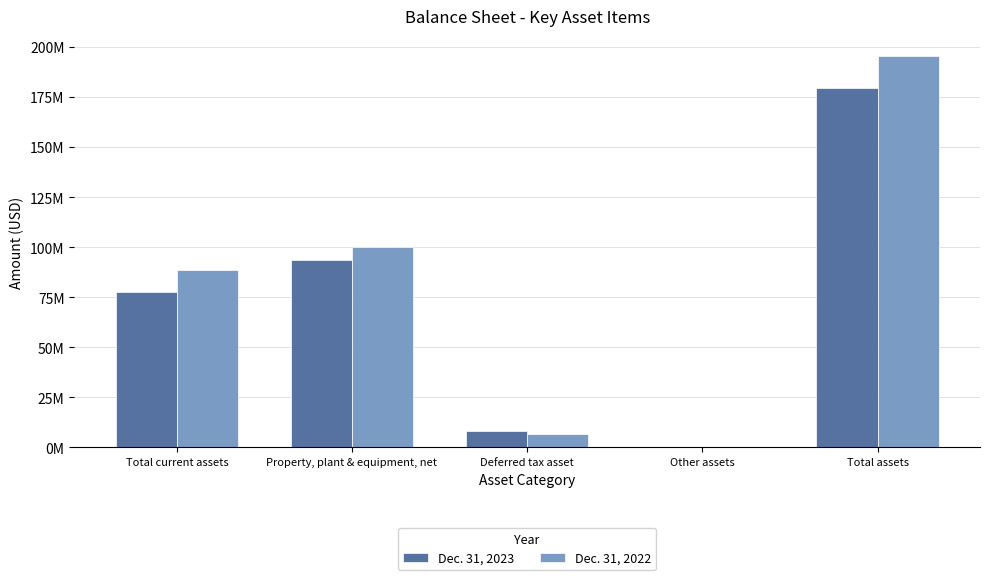

What are all the series names shown in the legend?

Dec. 31, 2023, Dec. 31, 2022